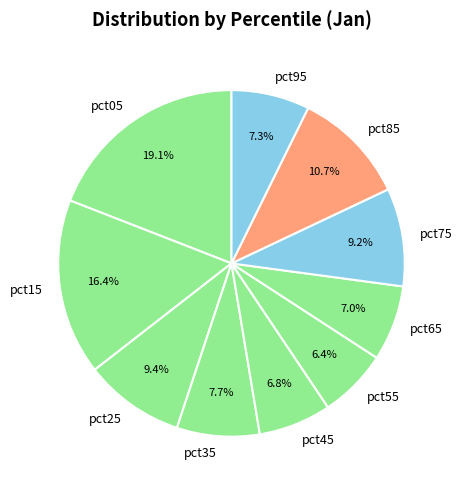

To the nearest percent, what is the combined percentage of pct65 and pct85?

18%